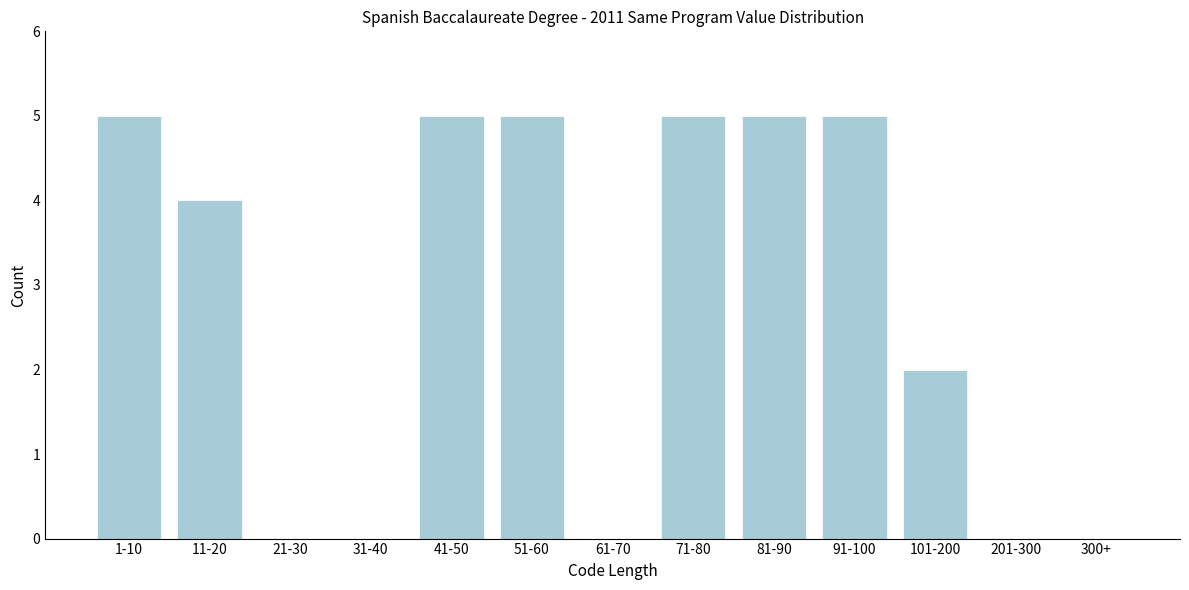

Reading left to right, list all the values displayed in this chart.

1-10=5	11-20=4	21-30=0	31-40=0	41-50=5	51-60=5	61-70=0	71-80=5	81-90=5	91-100=5	101-200=2	201-300=0	300+=0